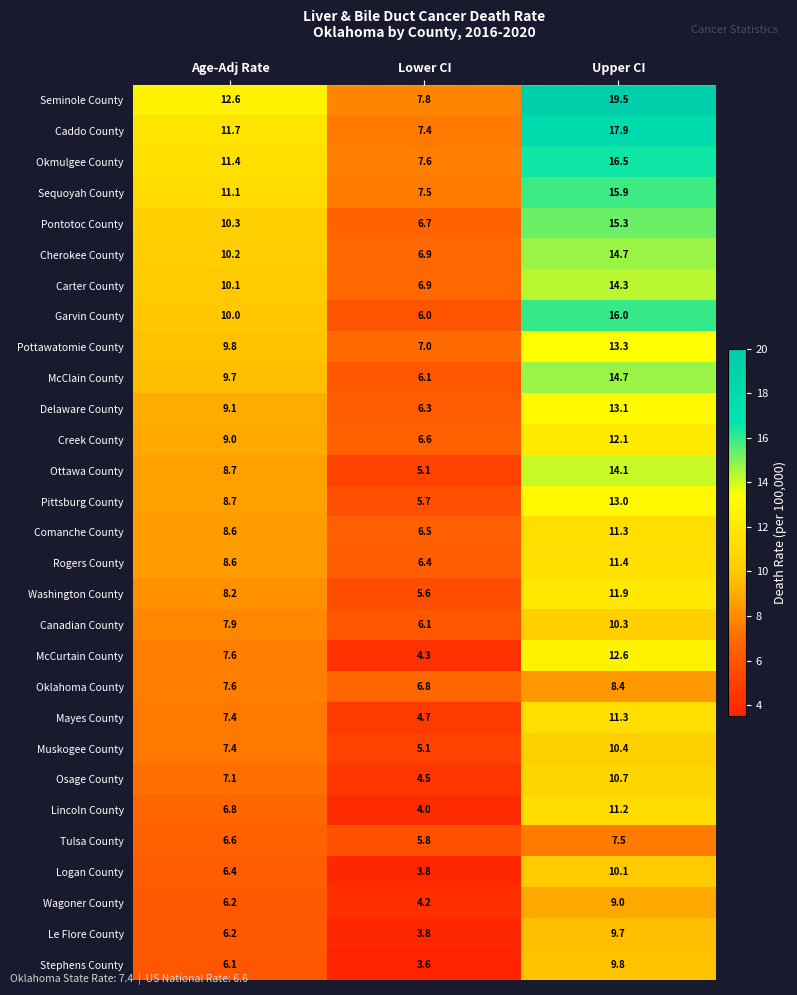

At which category does the chart reach its minimum across all series?

Lower CI